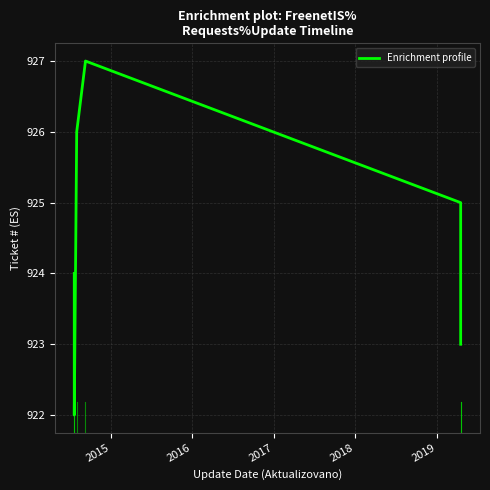

What is the difference between the second highest and minimum values?

4